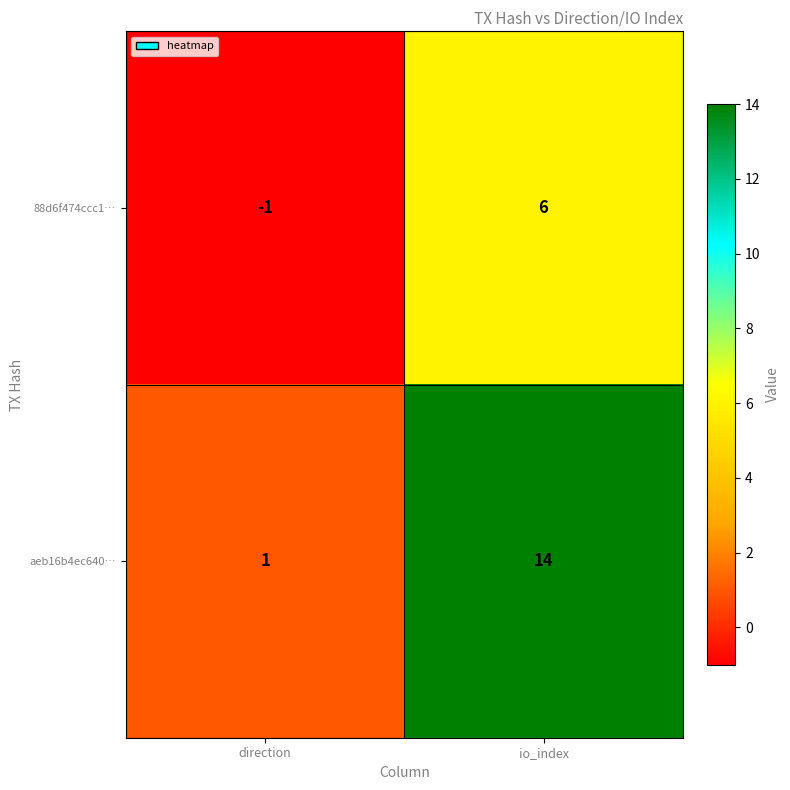

What is the average value of the aeb16b4ec640… series?

8